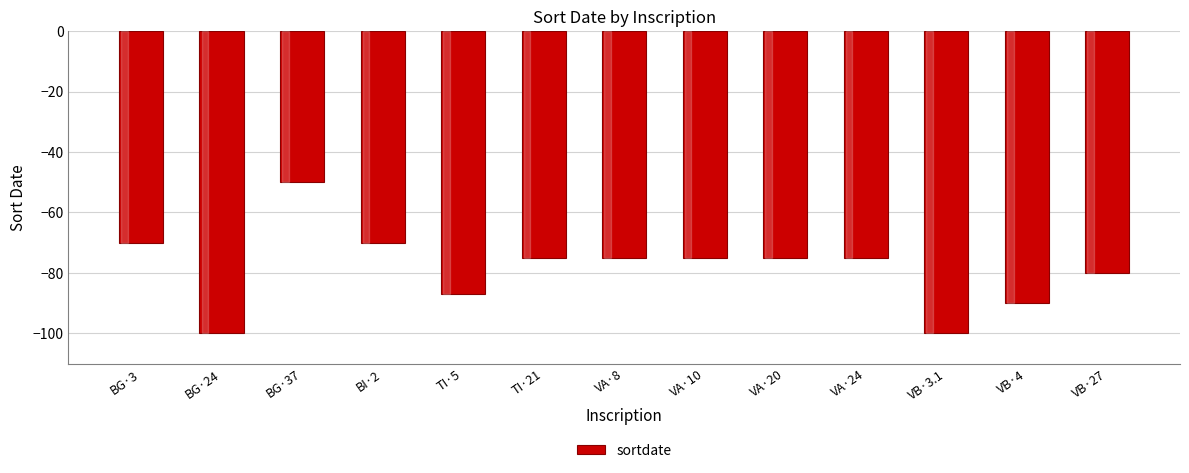

What is the maximum value shown in the chart?

-50